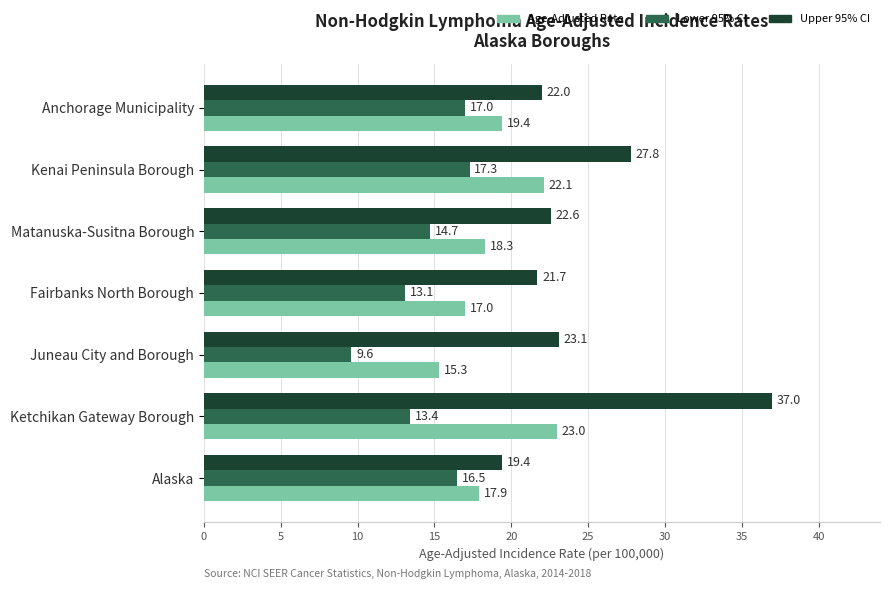

What is the average value of the Upper 95% CI series?

24.8